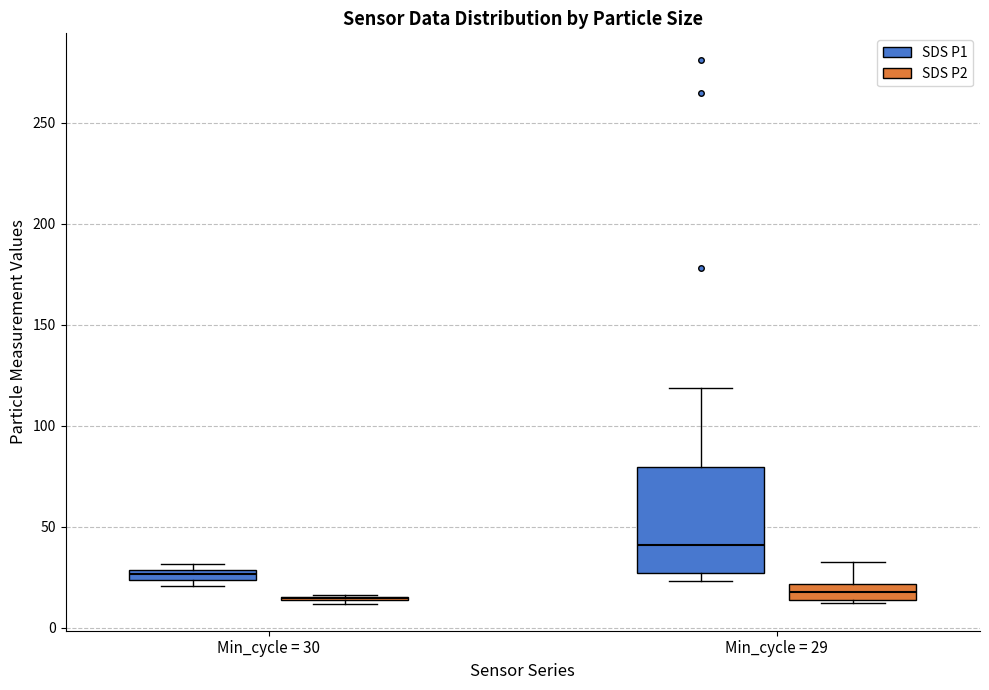

Which box is the tallest, from its lower edge to its upper edge?

Min_cycle = 29 (SDS P1)